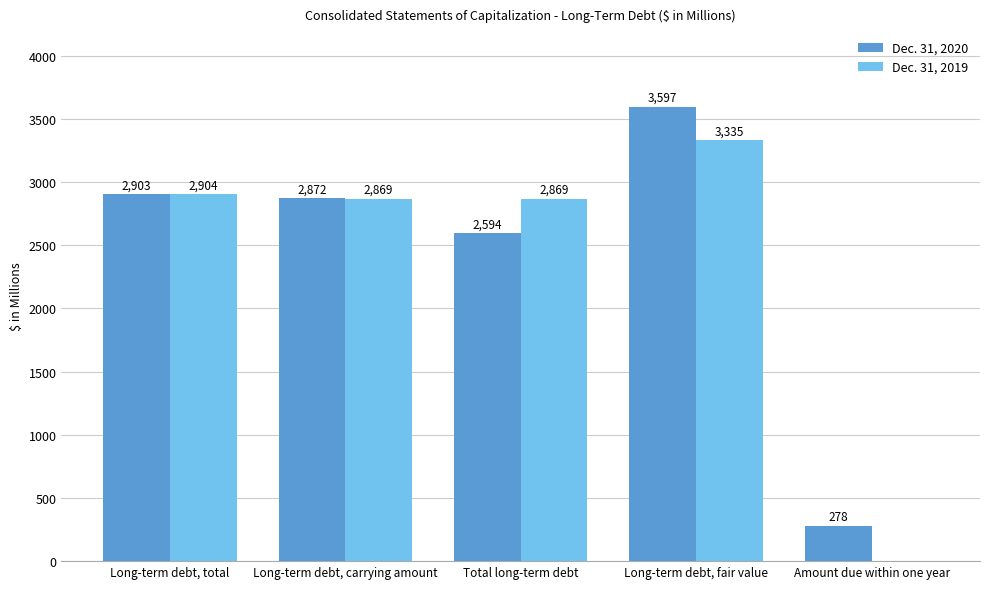

True or false: Dec. 31, 2019 has a value of 4847 at Long-term debt, total.

False